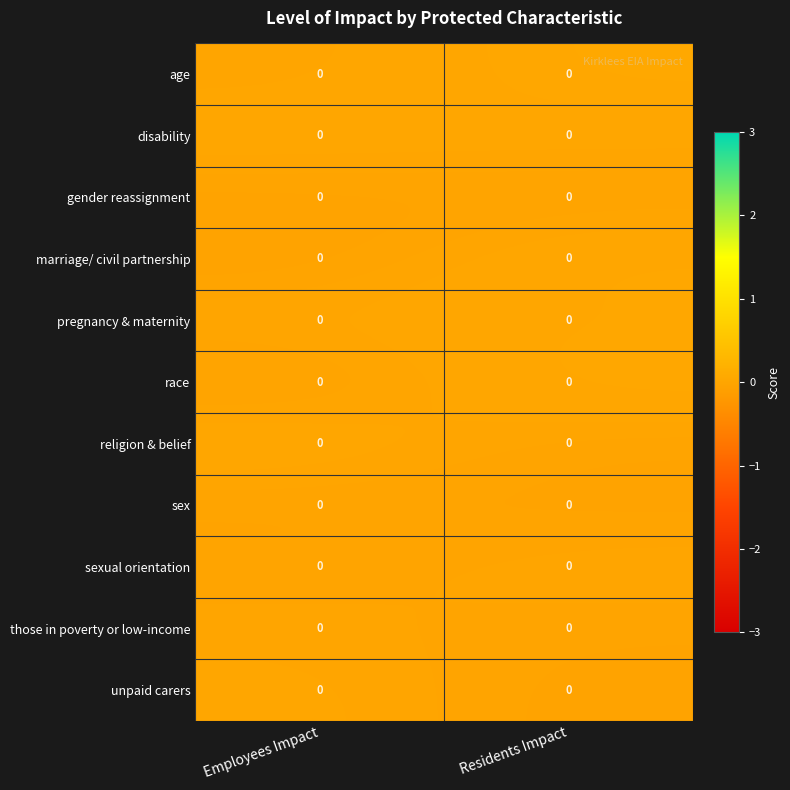

Count the number of categories in the chart.

2